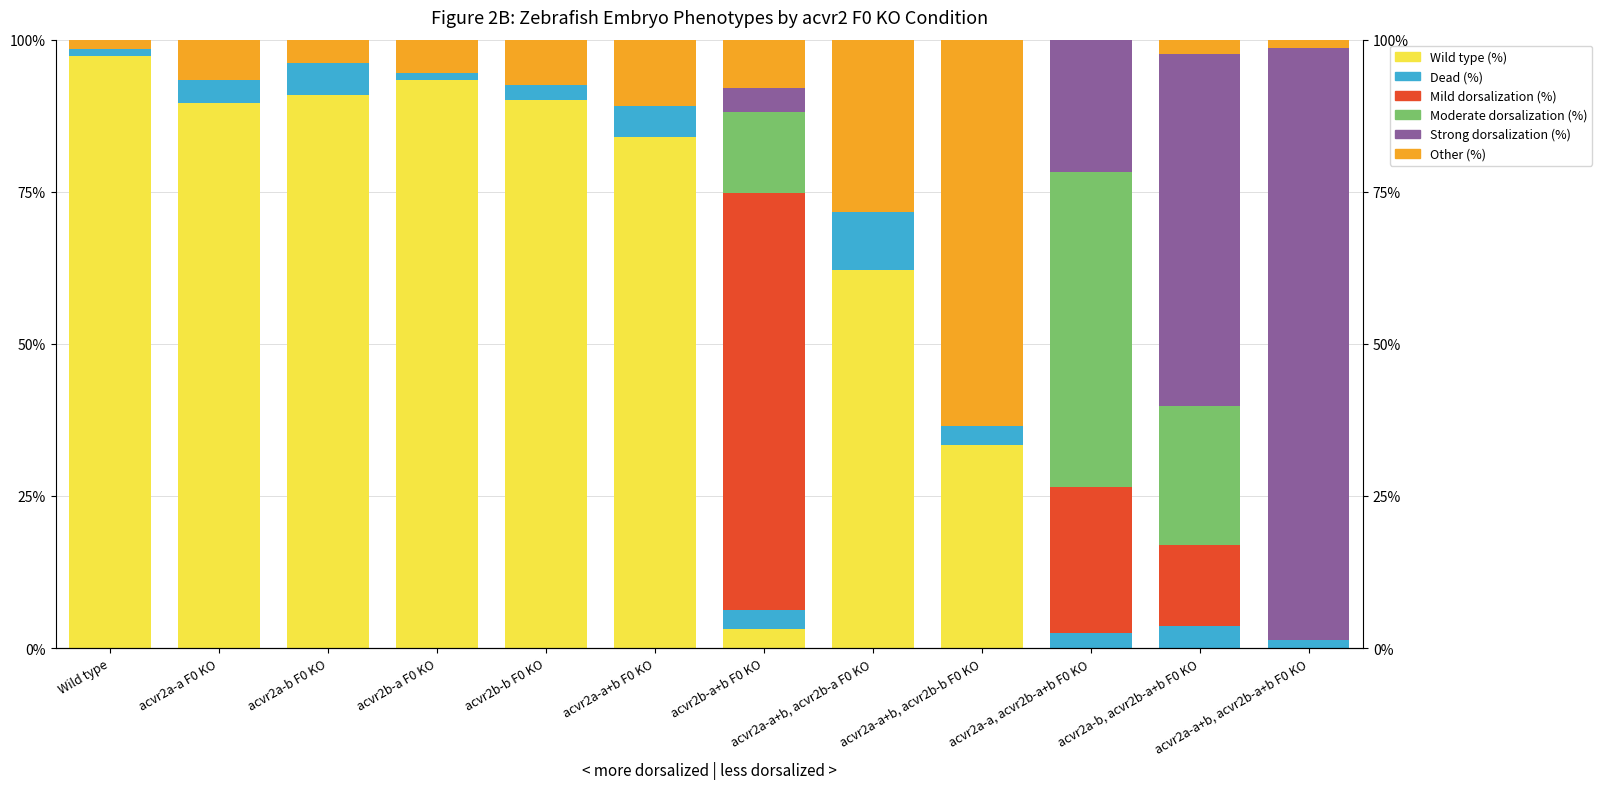

What is the difference between the highest and lowest values at acvr2a-a F0 KO?

89.6